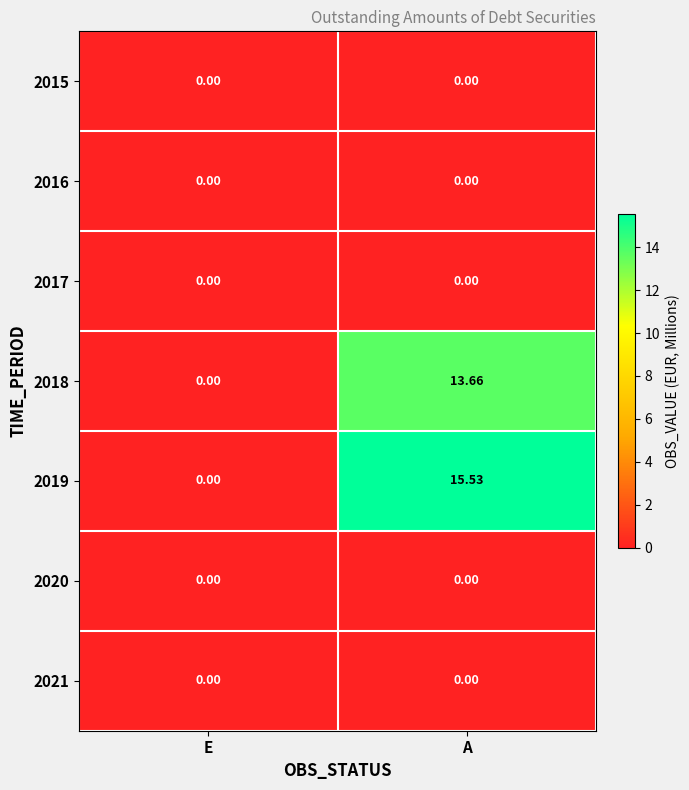

Which category has the lowest value in the 2019 series?

E